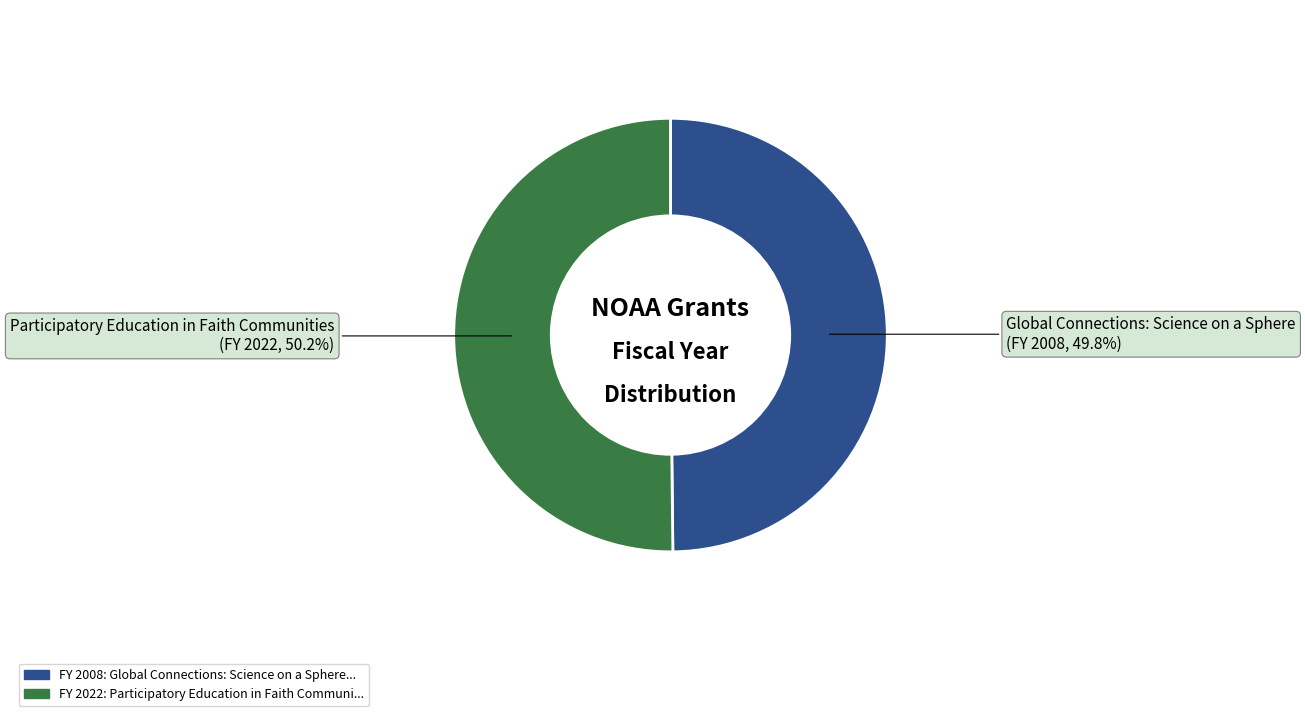

Is there any slice that represents more than half of the pie?

Yes